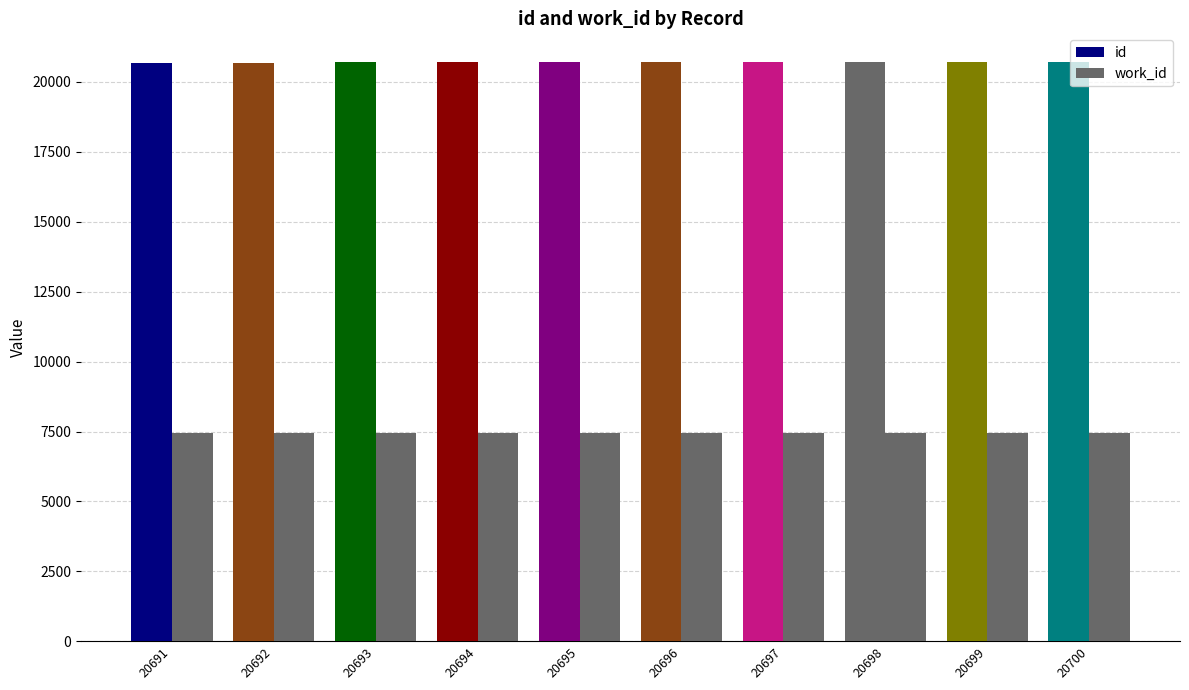

How many bars are there in each group?

2